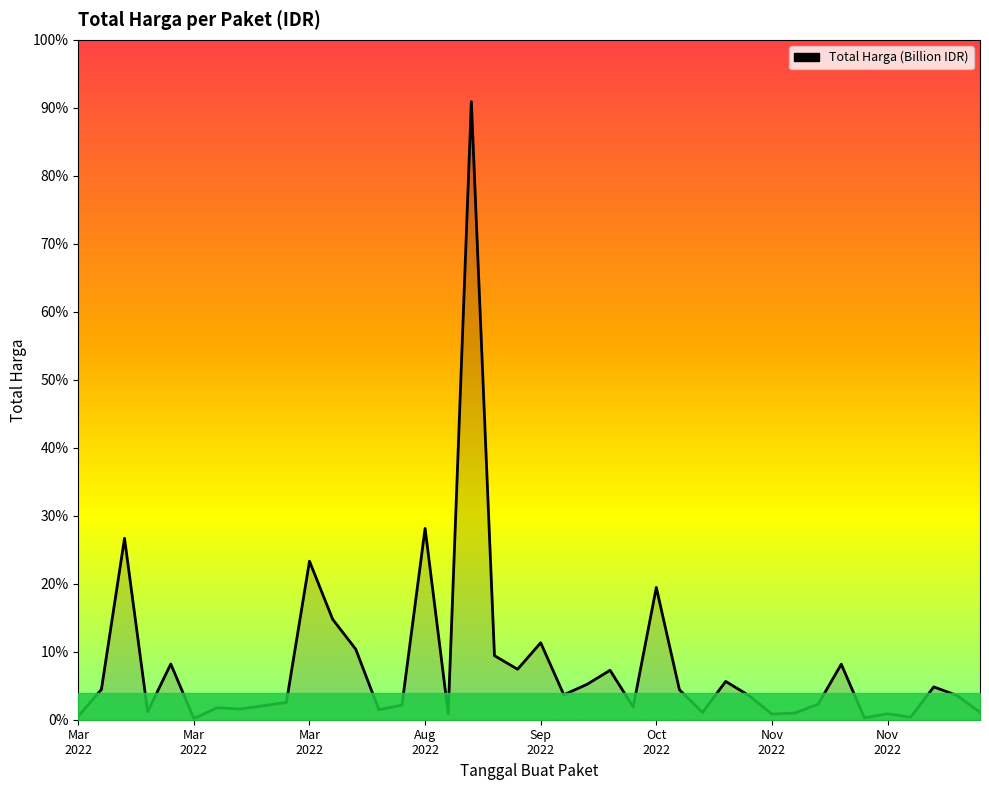

Does the chart display data point markers on the line(s)?

No